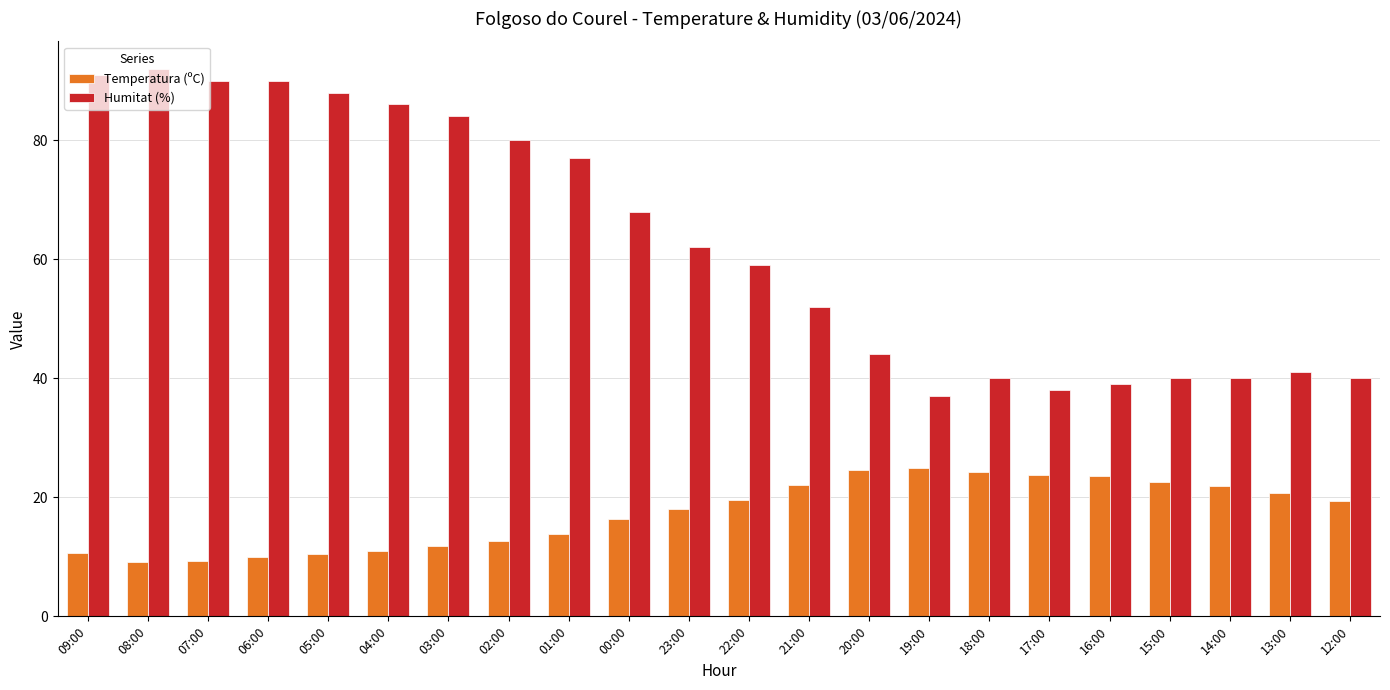

The Temperatura (ºC) series shows 12.6 at 02:00. True or false?

True